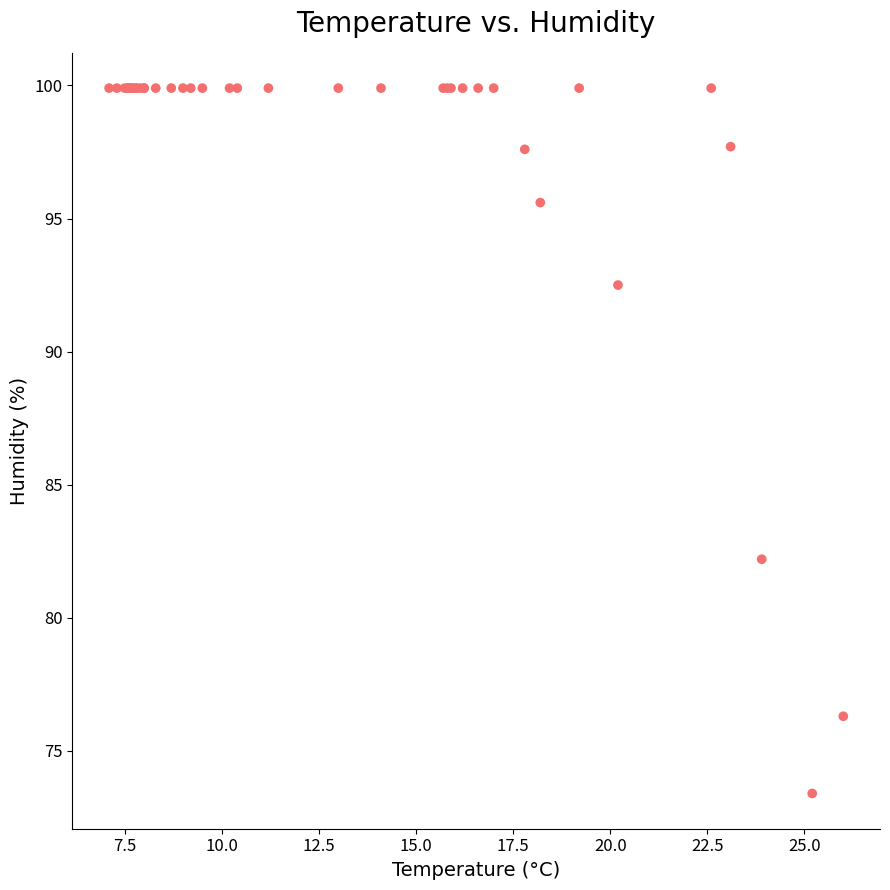

What Y value in the scatter plot is closest to 86?

82.2